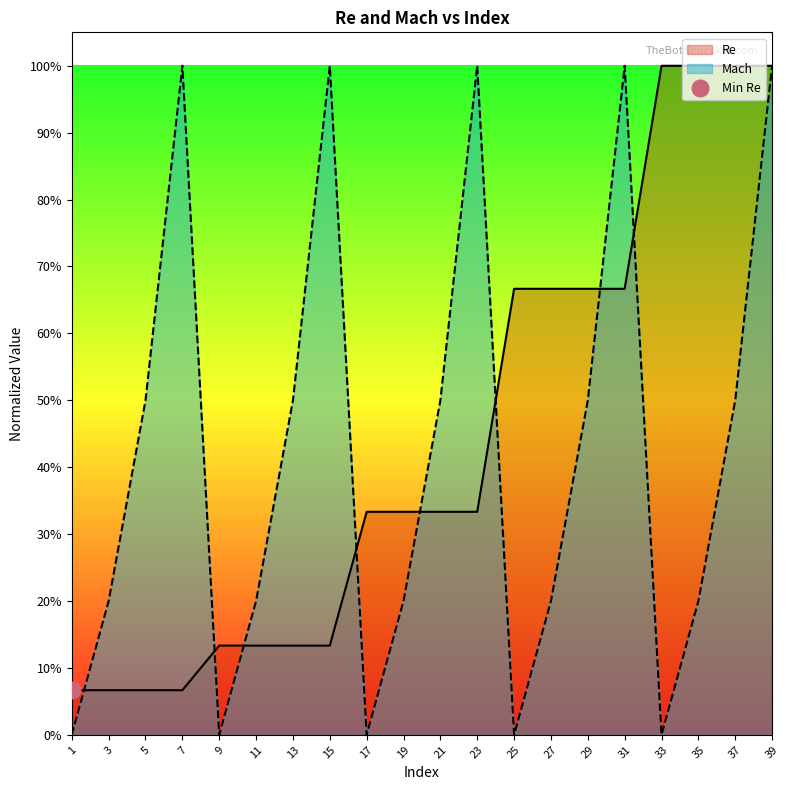

What is the difference between the highest and lowest values at 11?

0.1